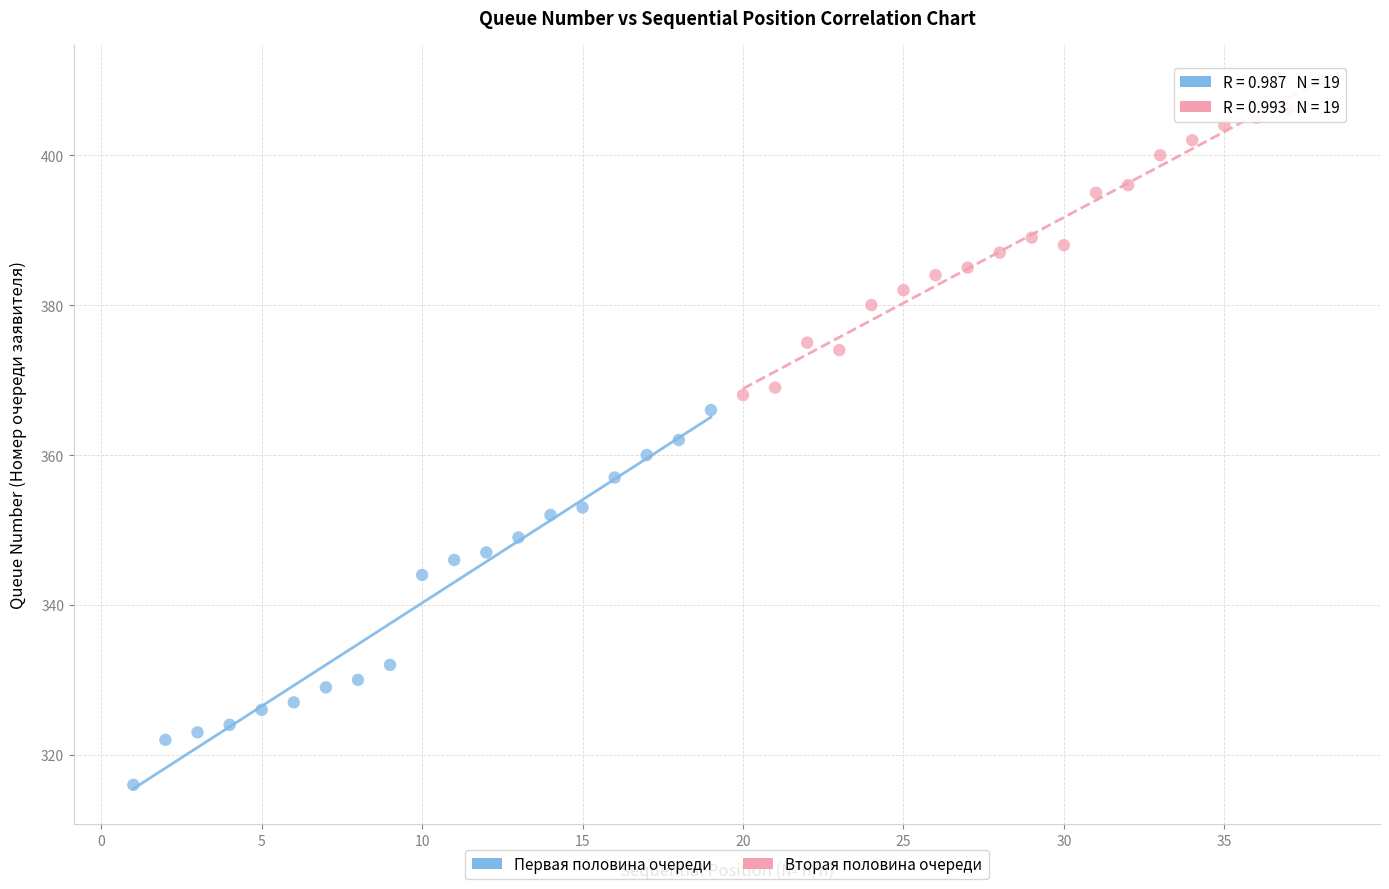

Which series contains the lowest Y value?

Первая половина очереди